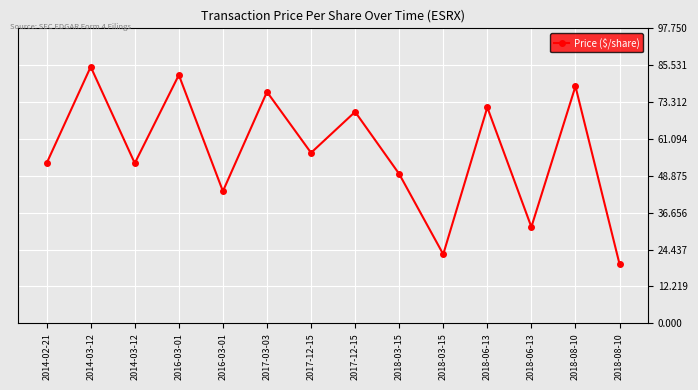

Count the number of values greater than 56.

7